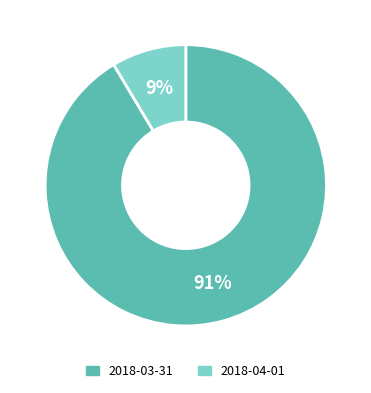

To the nearest percent, what is the average slice percentage?

50%